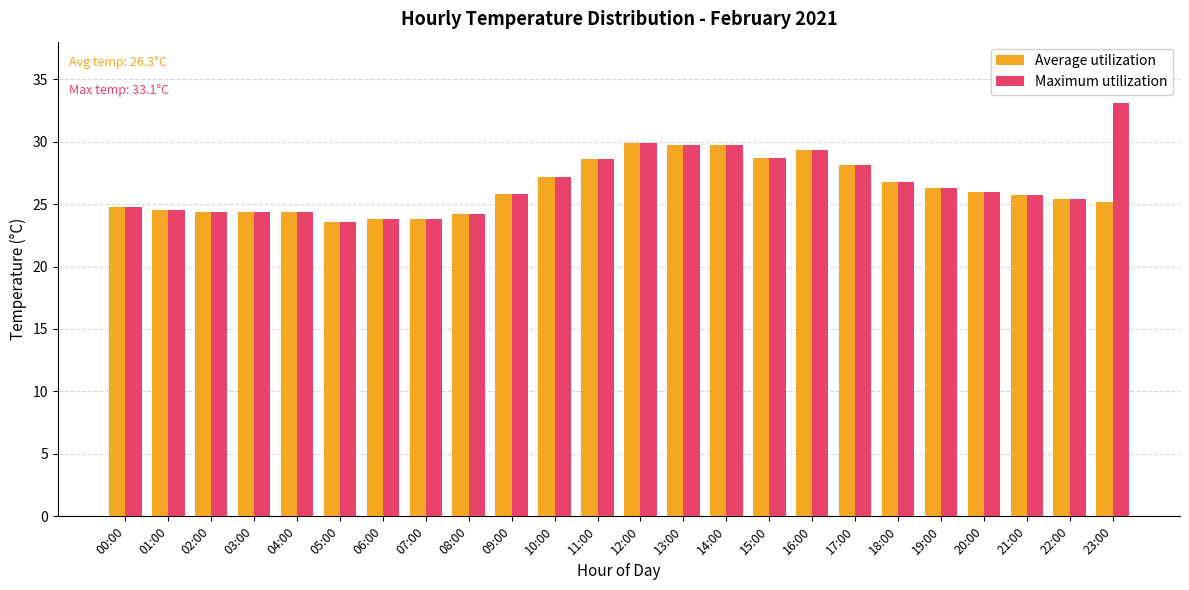

The Average utilization series shows 25.2 at 23:00. True or false?

True